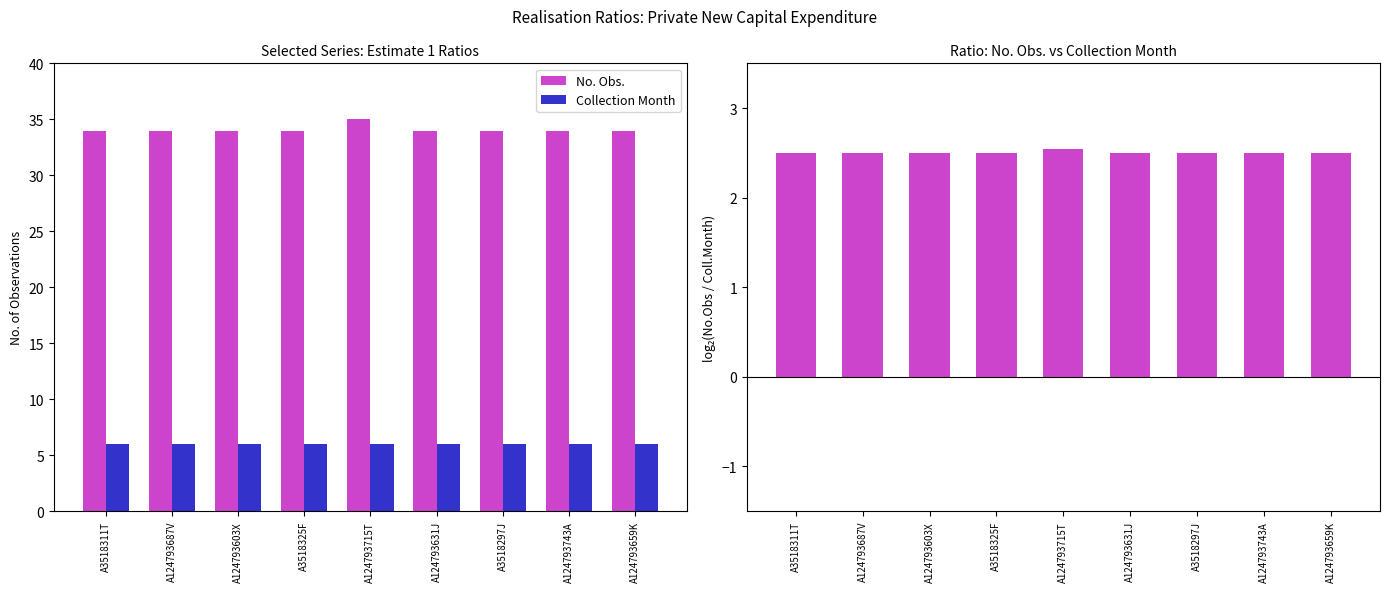

Which series changed the most between A124793687V and A124793659K?

No. Obs.